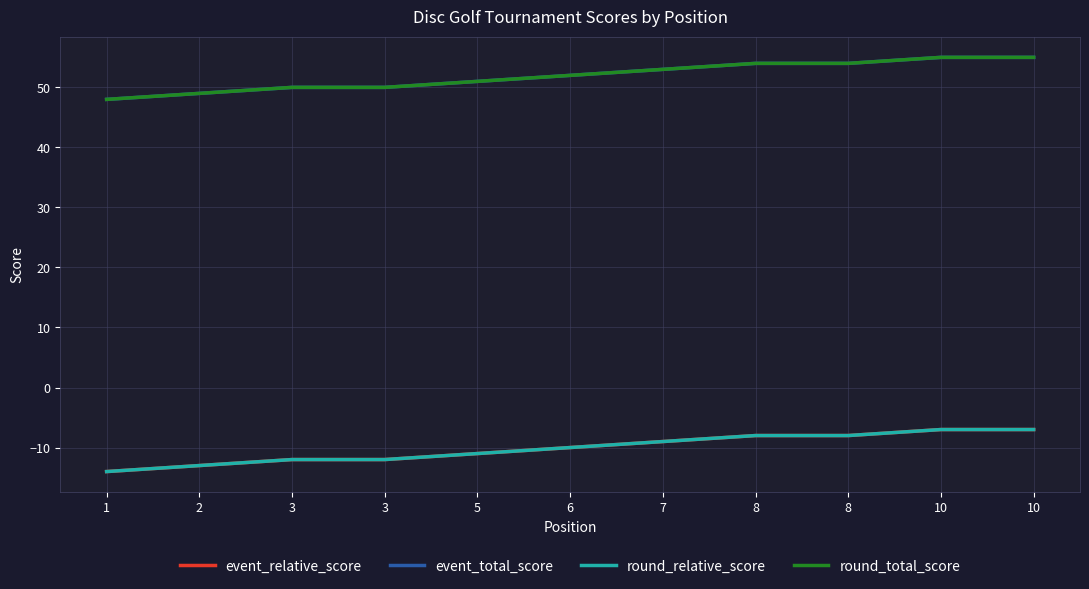

What is the value of the event_total_score point at the 9th from the left?

54